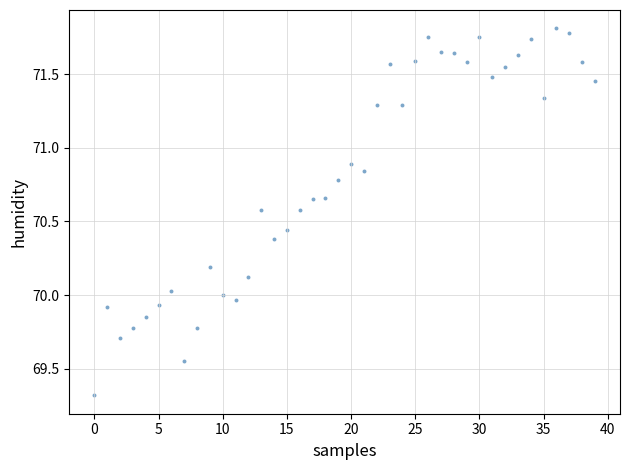

How many data points are displayed?

40